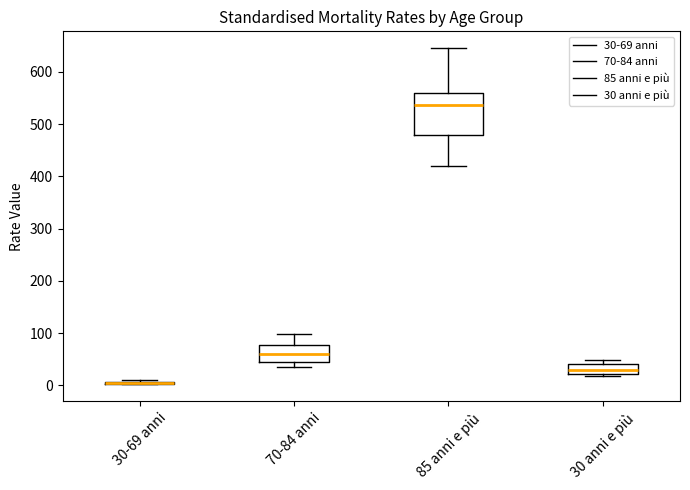

Which box is the tallest, from its lower edge to its upper edge?

85 anni e più